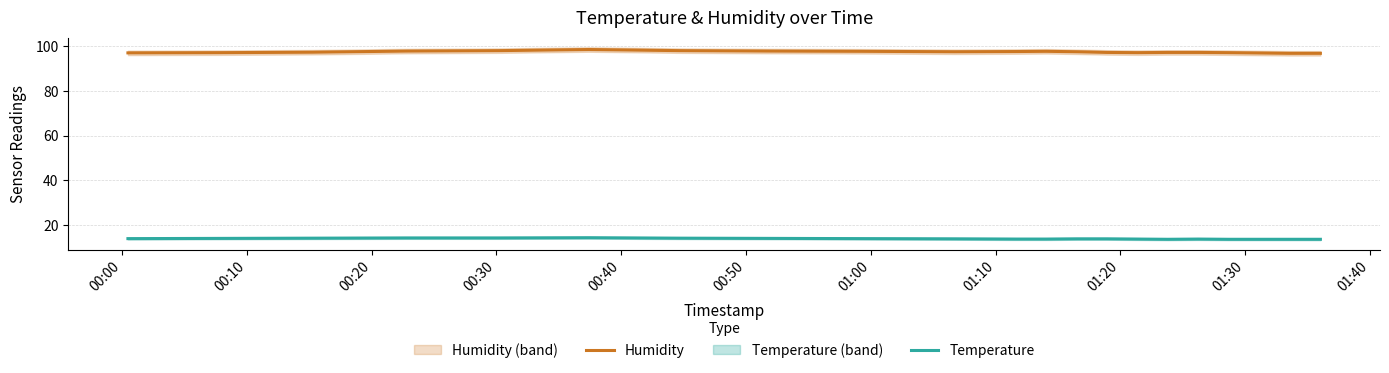

List the series in order of their overall mean, highest first.

Humidity, Temperature